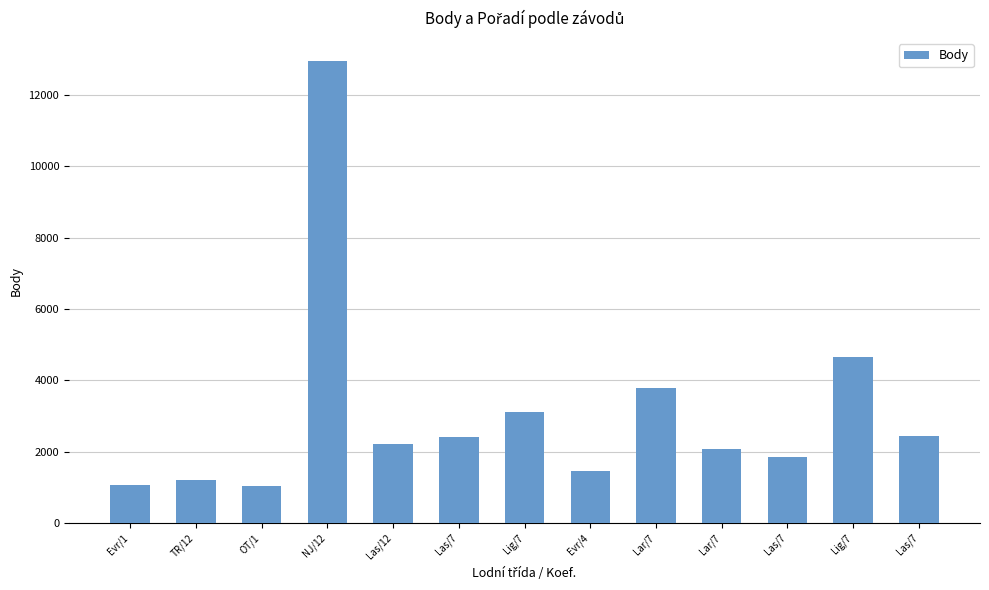

Reading left to right, list all the values displayed in this chart.

Evr/1=1055	TR/12=1212	OT/1=1025	NJ/12=12945	Las/12=2208	Las/7=2408	Lig/7=3104	Evr/4=1457	Lar/7=3782	Lar/7=2081	Las/7=1846	Lig/7=4657	Las/7=2441